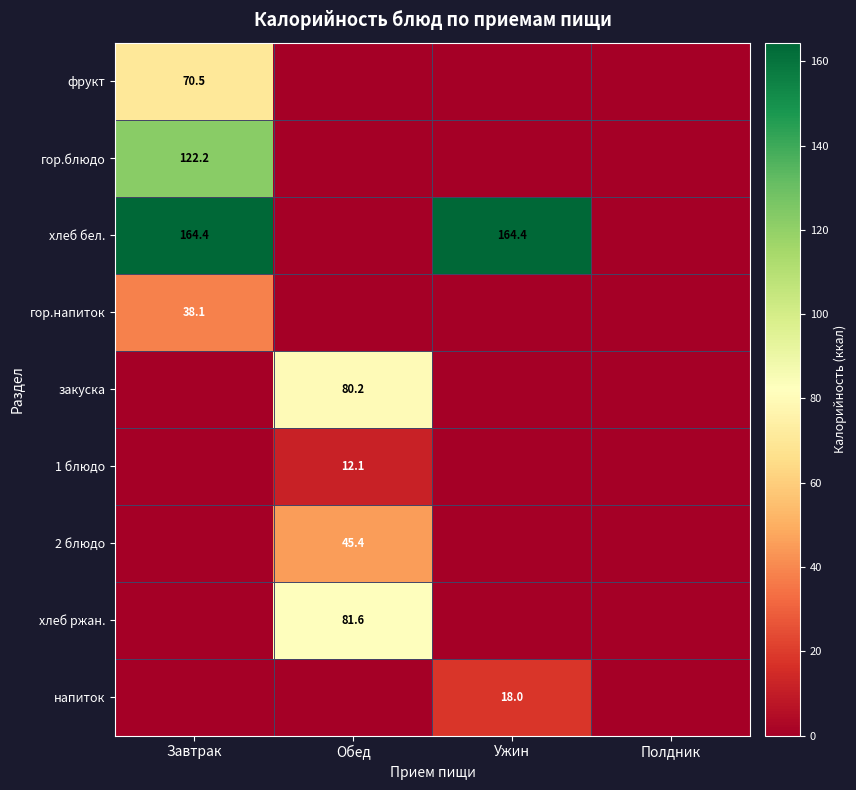

The value of гор.напиток at Завтрак is 64.4. True or false?

False